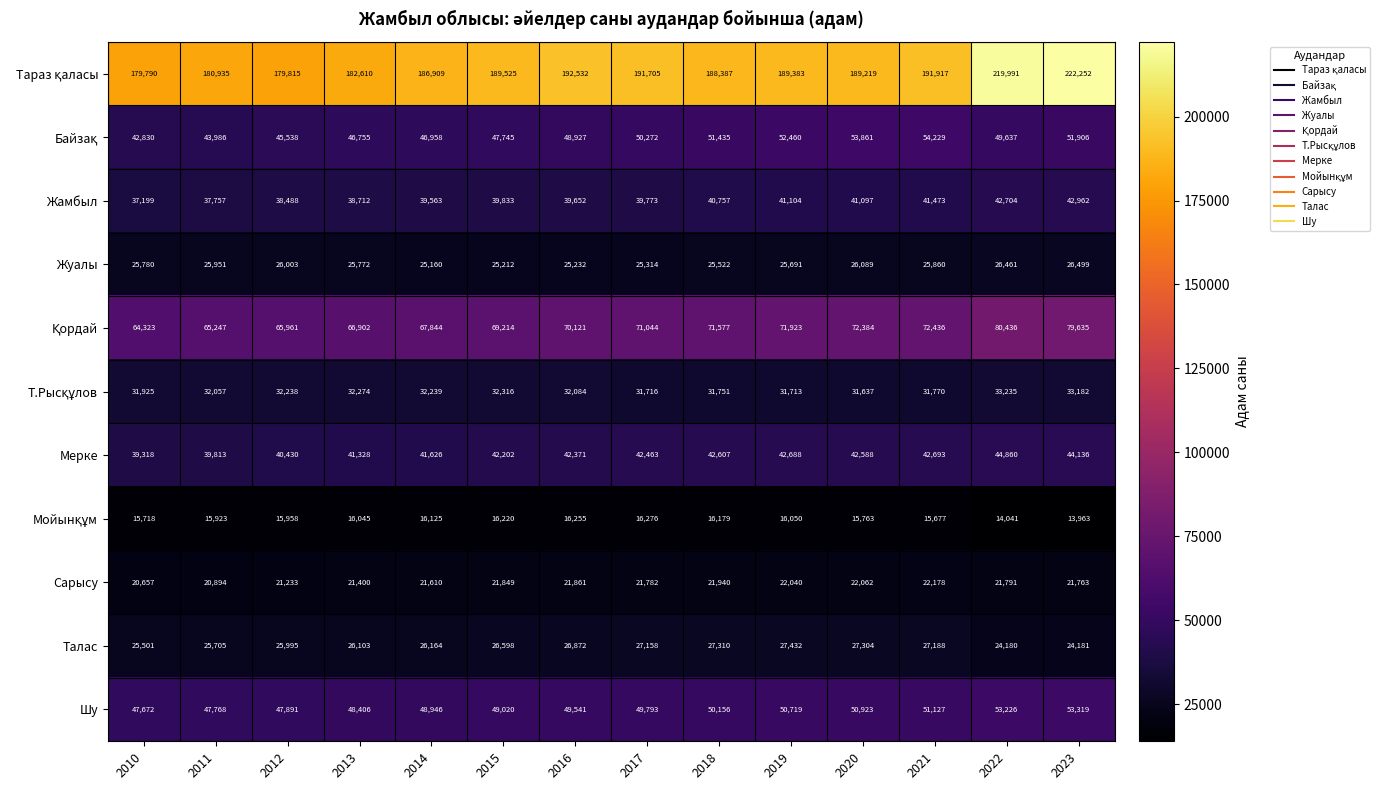

Is it true that Жуалы equals 25780 at 2010?

True